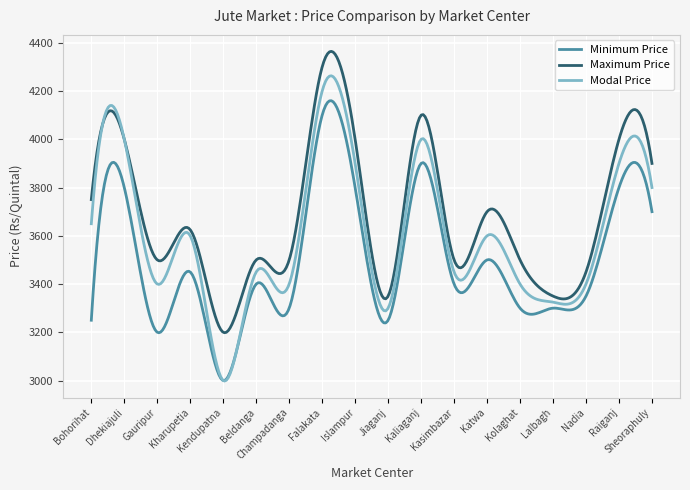

Which series has the largest range (max minus min)?

Modal Price